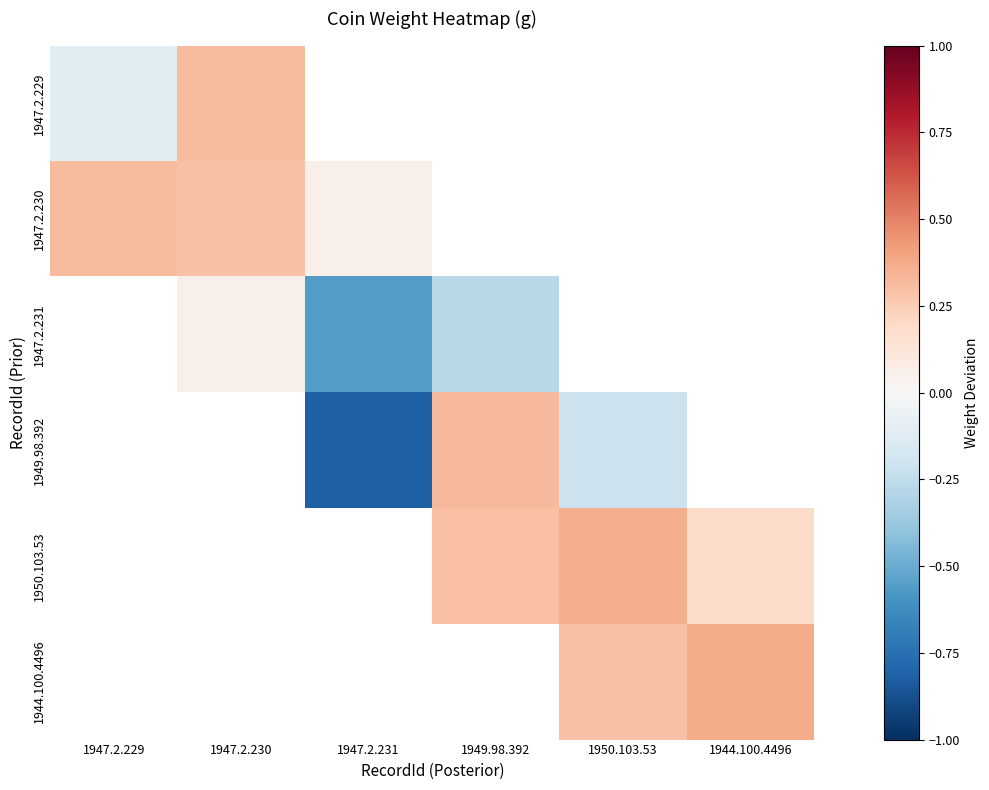

How many values in the 1947.2.231 series are below 0?

2